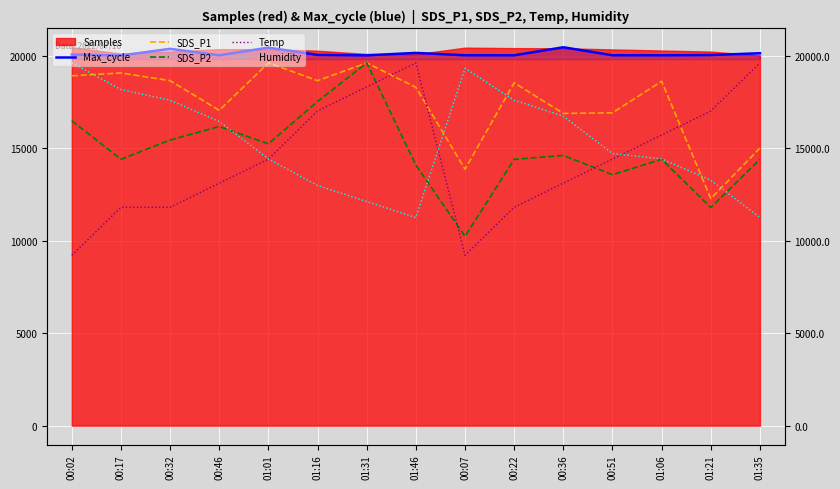

Reading left to right, transcribe all the data shown in this chart.

Max_cycle: 20069.0	20016.0	20376.0	20030.0	20441.0	20047.0	20023.0	20156.0	20028.0	20027.0	20461.0	20028.0	20026.0	20040.0	20137.0
SDS_P1: 18919.9	19069.0	18654.8	17047.8	19615.7	18654.8	19615.7	18290.3	13867.0	18538.8	16882.2	16915.3	18621.7	12276.6	15010.1
SDS_P2: 16487.3	14401.7	15444.5	16174.4	15235.9	17530.1	19615.7	14088.9	10230.5	14401.7	14610.3	13567.5	14401.7	11794.7	14401.7
Temp: 9207.5	11809.5	11809.5	13110.5	14411.6	17013.6	18314.7	19615.7	9207.5	11809.5	13110.5	14411.6	15712.6	17013.6	19615.7
Humidity: 19615.7	18173.9	17597.2	16443.8	14425.4	12983.6	12118.6	11253.6	19327.3	17597.2	16732.2	14713.7	14425.4	13272.0	11253.6